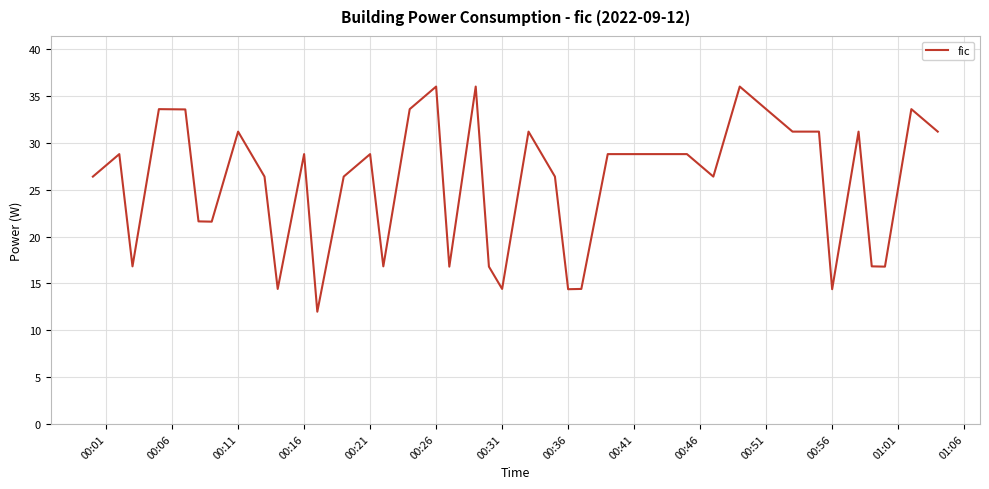

What is the difference between the maximum and minimum values?

24.0